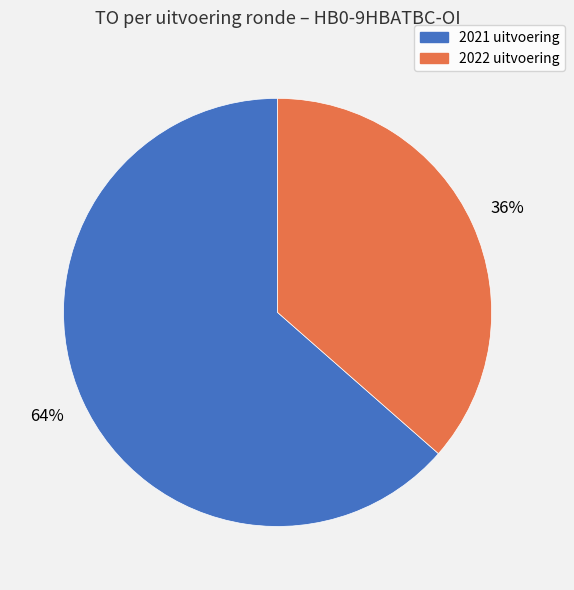

To the nearest percent, what is the average slice percentage?

50%